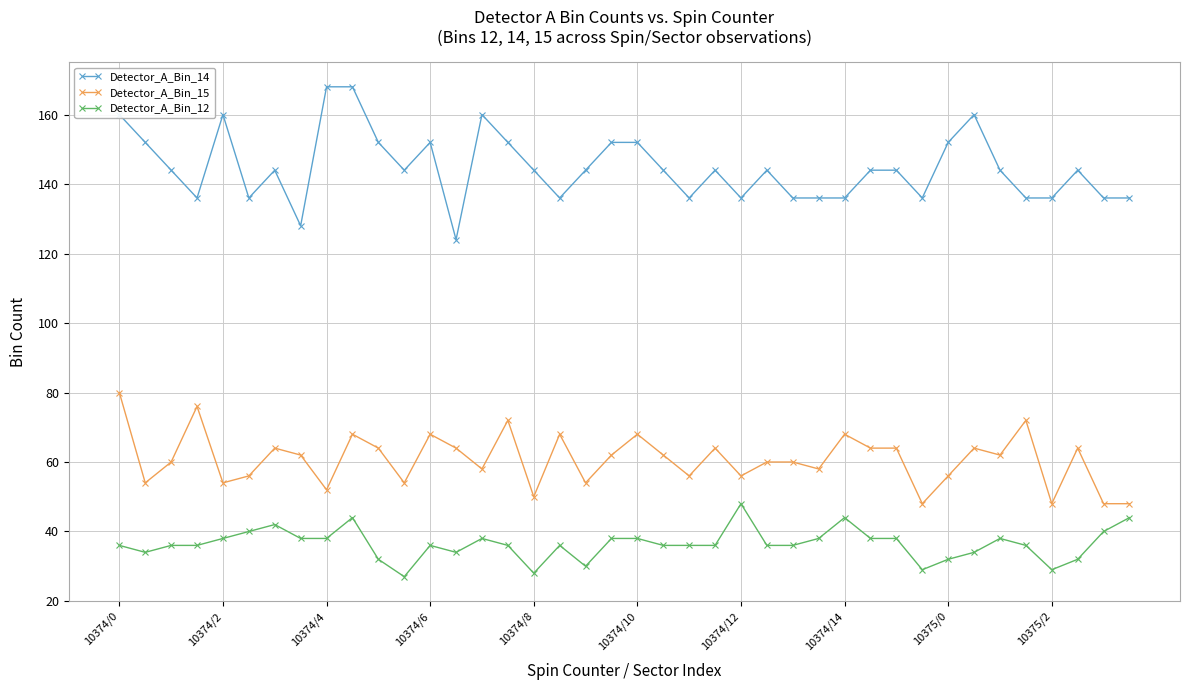

True or false: Detector_A_Bin_15 and Detector_A_Bin_14 intersect in this chart.

False